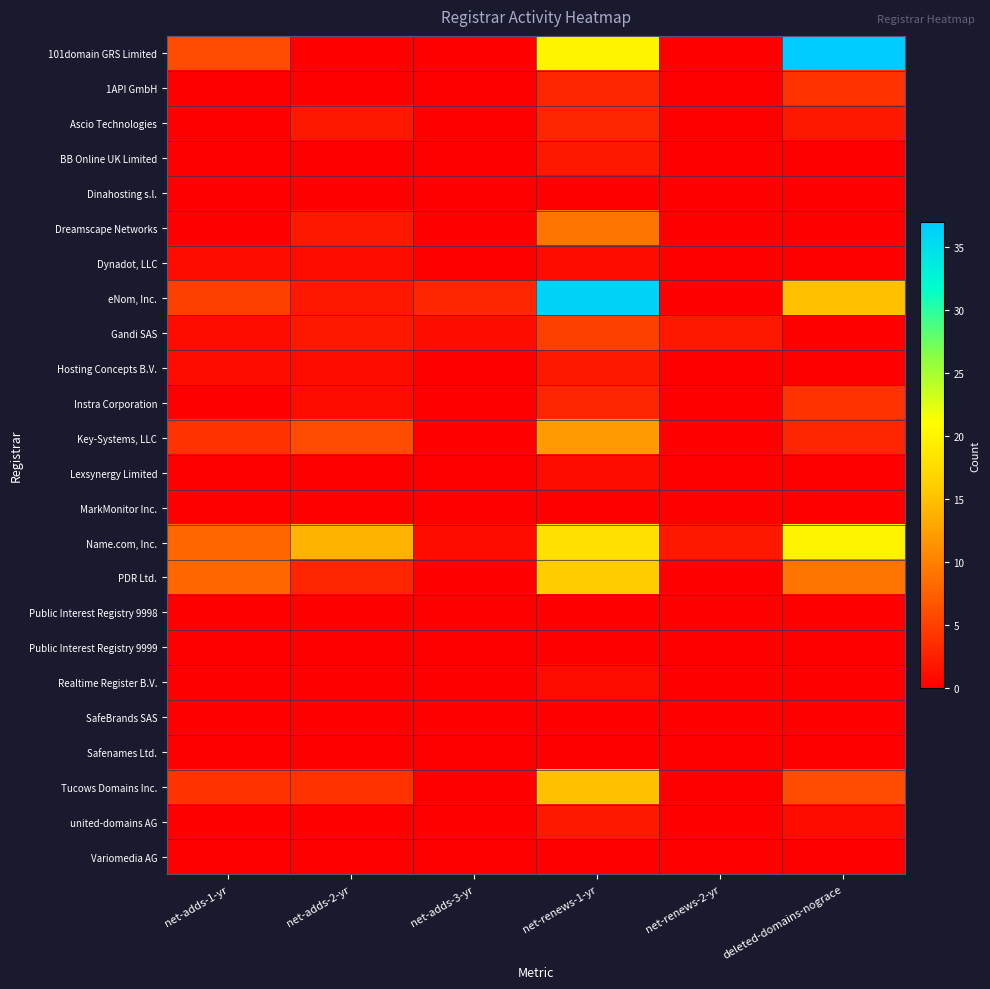

What is the total value across all series at net-adds-1-yr?

38